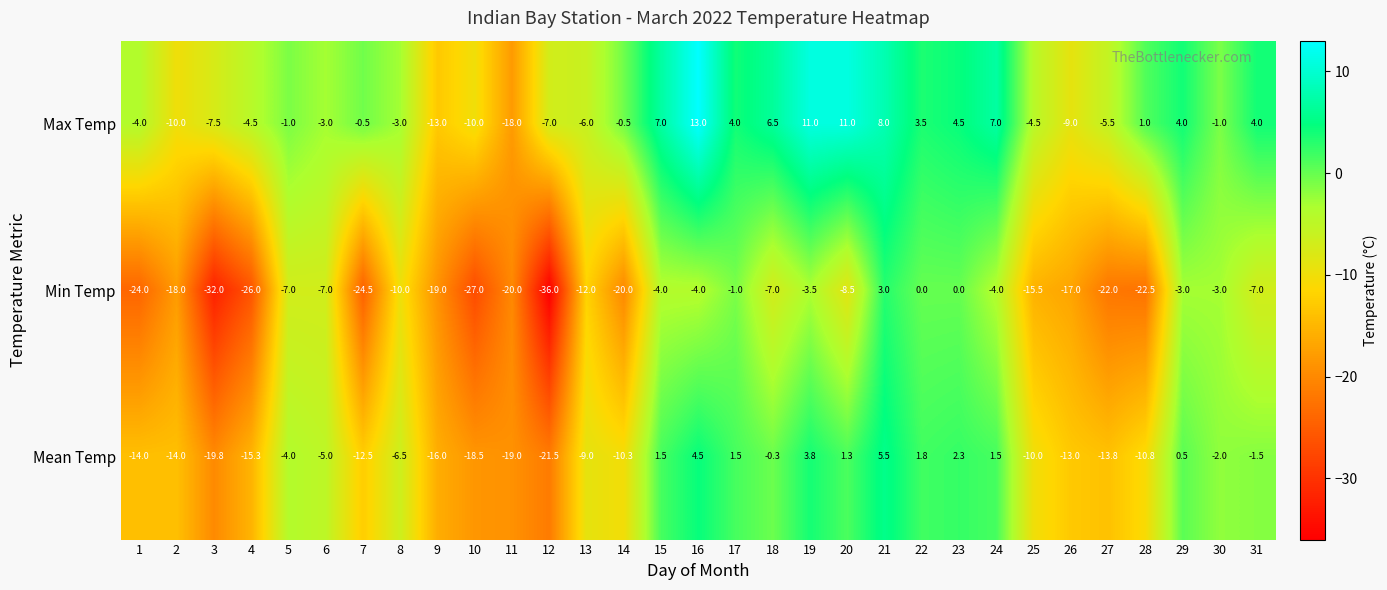

The value of Min Temp at 13 is -19.2. True or false?

False